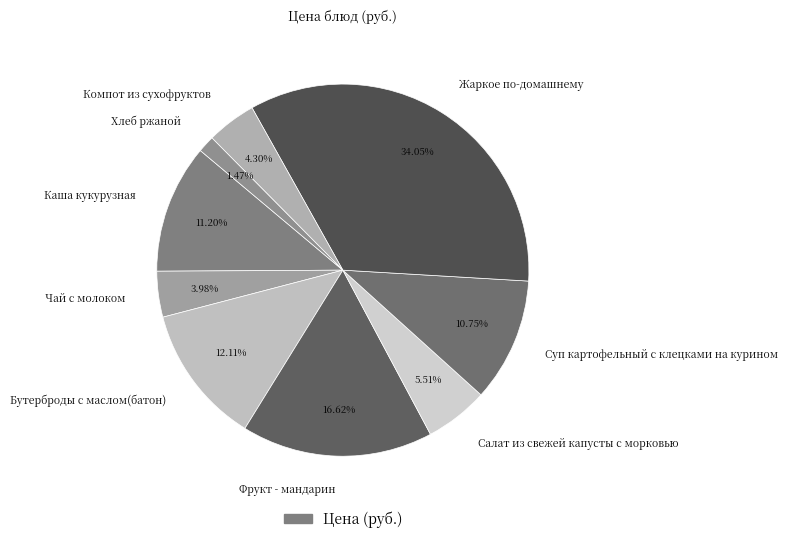

What percentage is the Салат из свежей капусты с морковью slice, to the nearest percent?

6%